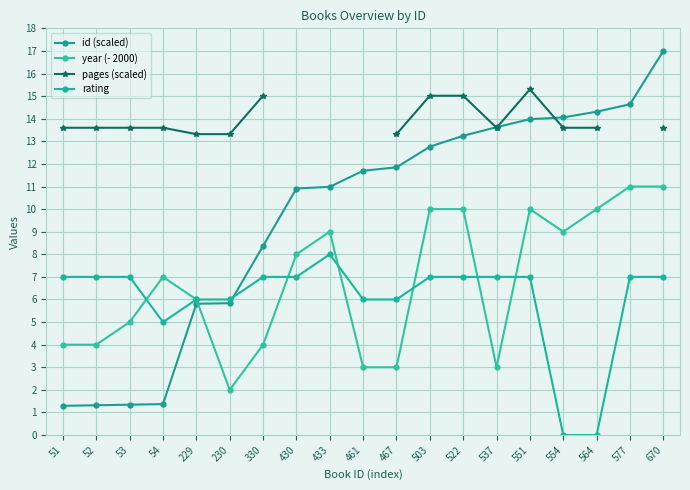

True or false: id (scaled) has a value of 7.7 at 670.

False